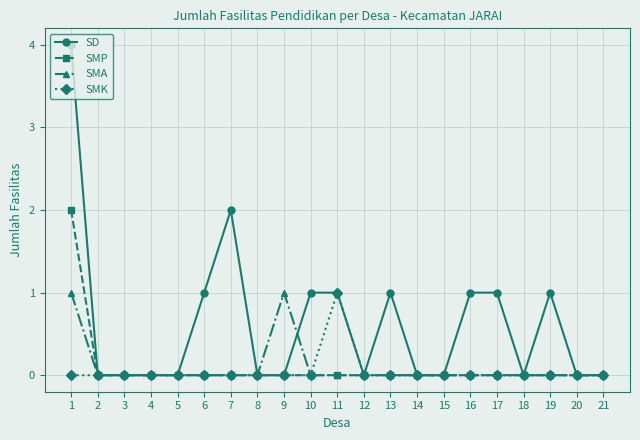

The SMP series shows 1 at 5. True or false?

False